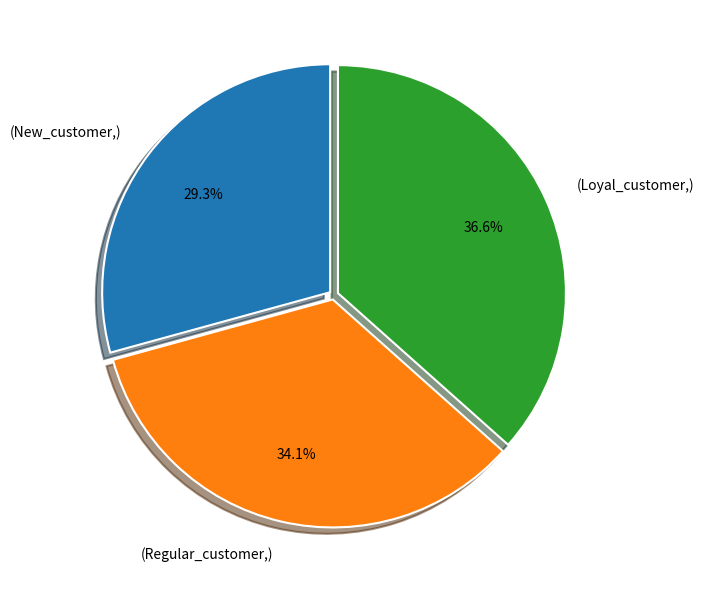

Is there any slice that represents more than half of the pie?

No